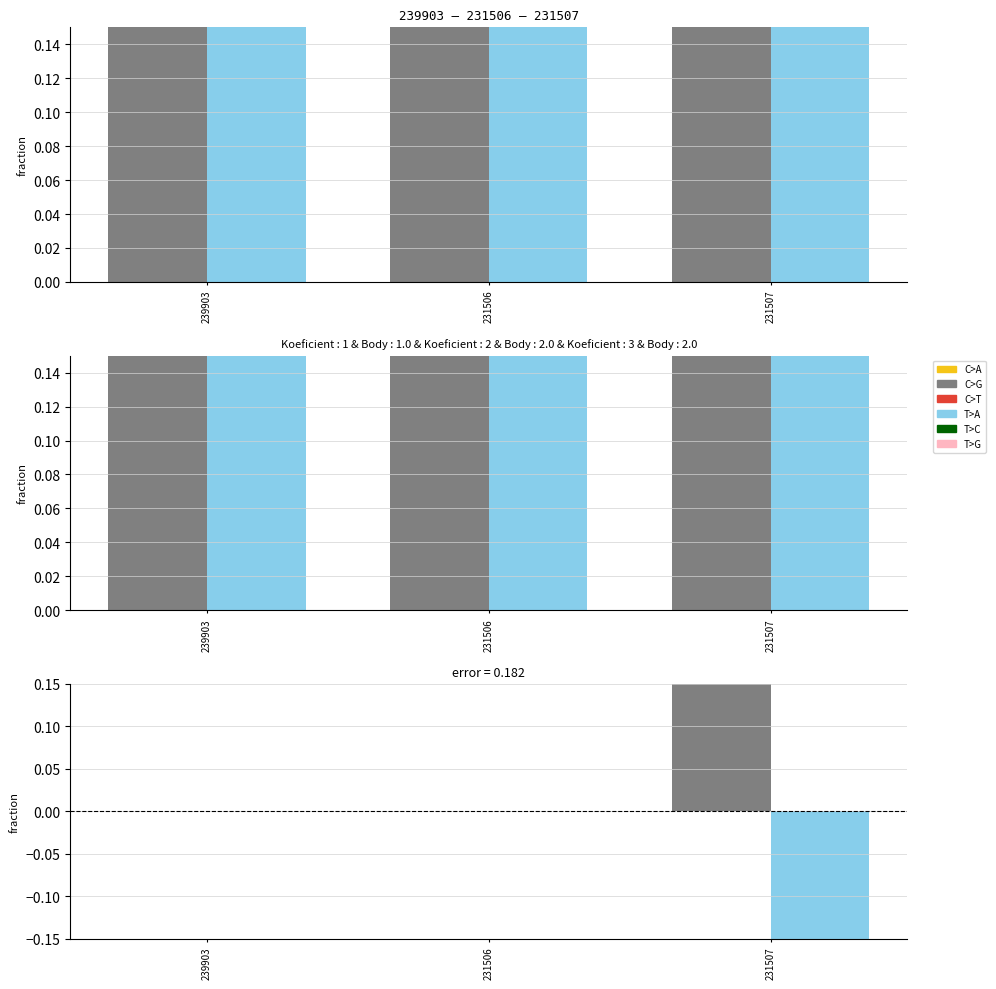

Read the Koeficient value at 231507.

1